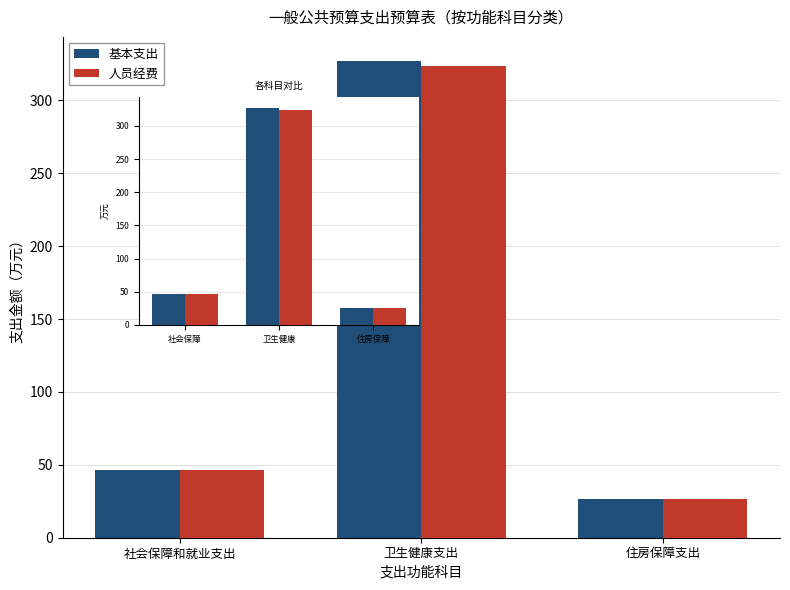

What is the value of the 基本支出 bar at the 2nd from the left?

327.2